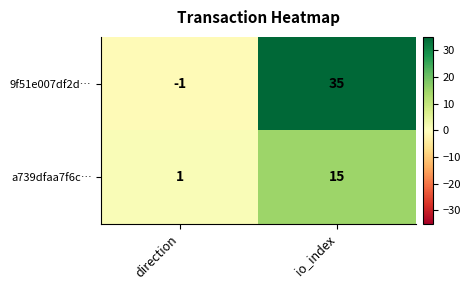

Between direction and io_index, which series saw the biggest shift?

9f51e007df2d…